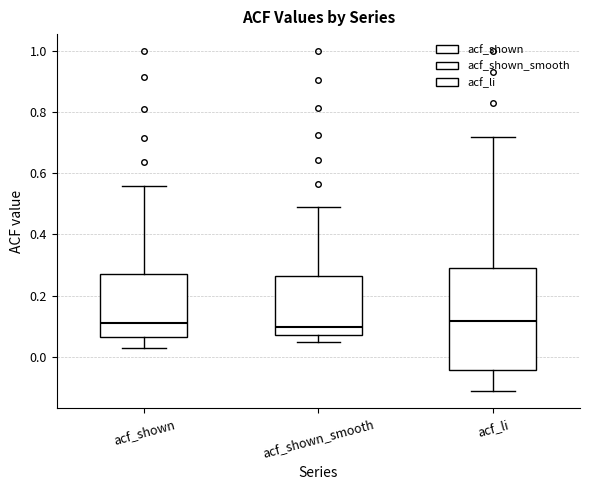

Reading left to right, read every box against the y-axis: the position of its median line, the range the box covers, and the ends of its whiskers. The values are not printed on the chart, so give them approximately, as read against the axis.

acf_shown: median 0.12, box 0.06 to 0.28, whiskers 0.02 to 0.56
acf_shown_smooth: median 0.10, box 0.08 to 0.26, whiskers 0.04 to 0.50
acf_li: median 0.12, box -0.04 to 0.30, whiskers -0.12 to 0.72